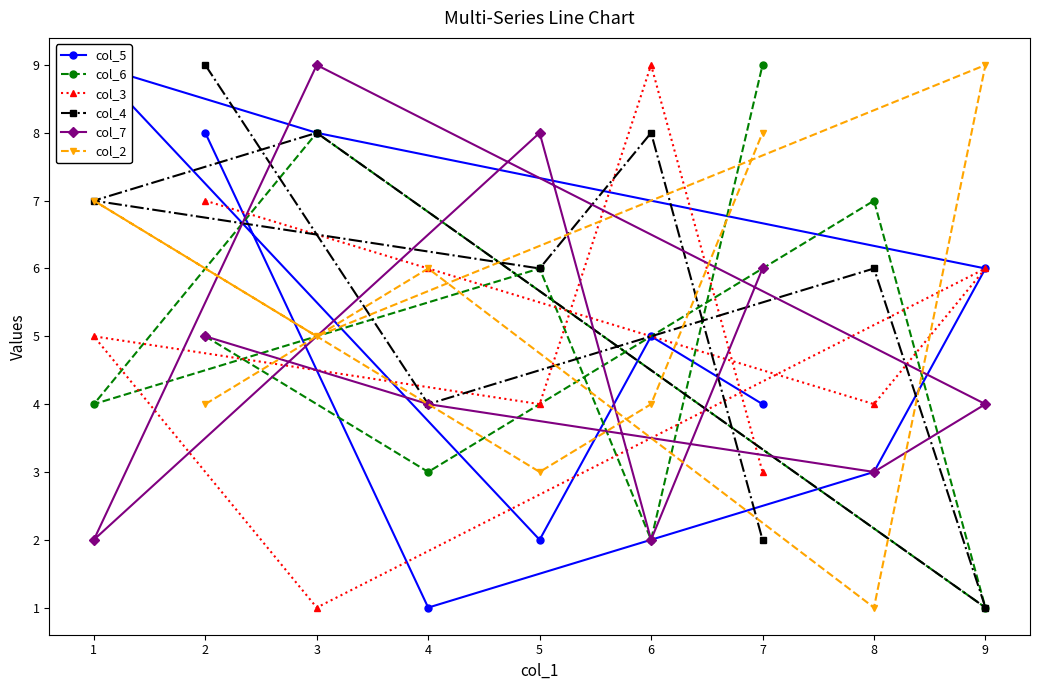

Reading left to right, list all the values displayed in this chart.

col_5: 8	1	3	6	8	9	2	5	4
col_6: 5	3	7	1	8	4	6	2	9
col_3: 7	6	4	6	1	5	4	9	3
col_4: 9	4	6	1	8	7	6	8	2
col_7: 5	4	3	4	9	2	8	2	6
col_2: 4	6	1	9	5	7	3	4	8